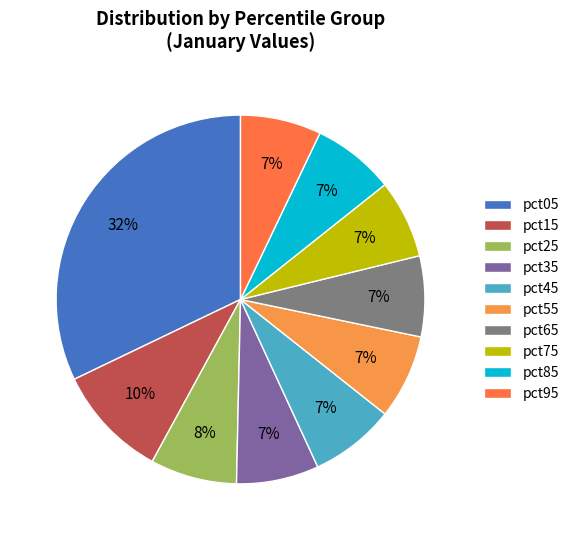

What is the change in value from pct15 to pct95?

-0.3